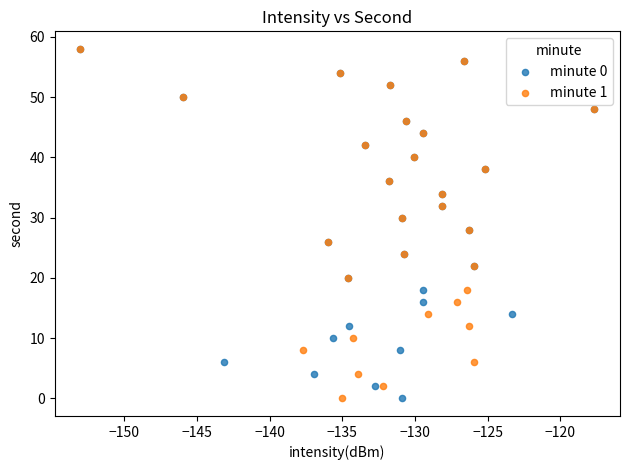

What are all the series names shown in the legend?

minute 0, minute 1